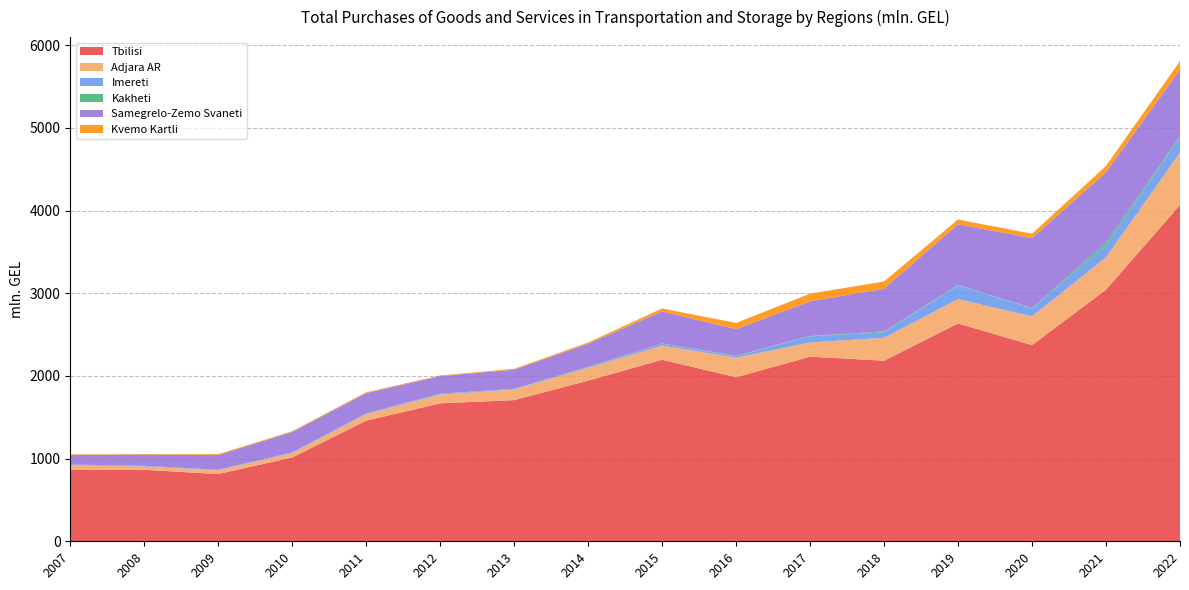

Reading left to right, list all the values displayed in this chart.

Tbilisi: 2007=863.1	2008=864.6	2009=813.6	2010=1014.2	2011=1459.0	2012=1668.5	2013=1707.7	2014=1943.3	2015=2196.0	2016=1984.2	2017=2233.0	2018=2184.5	2019=2634.8	2020=2372.7	2021=3043.2	2022=4068.6
Adjara AR: 2007=57.4	2008=39.6	2009=46.0	2010=52.8	2011=78.8	2012=104.9	2013=128.8	2014=153.0	2015=171.2	2016=236.9	2017=172.2	2018=277.0	2019=294.0	2020=348.2	2021=390.8	2022=634.4
Imereti: 2007=7.0	2008=9.3	2009=5.3	2010=8.4	2011=9.5	2012=9.7	2013=7.5	2014=6.5	2015=24.0	2016=16.9	2017=74.3	2018=66.5	2019=165.7	2020=95.5	2021=145.8	2022=183.1
Kakheti: 2007=0.2	2008=0.4	2009=0.1	2010=0.3	2011=0.7	2012=2.5	2013=0.6	2014=8.3	2015=1.4	2016=6.3	2017=3.8	2018=10.1	2019=6.6	2020=4.5	2021=35.8	2022=14.4
Samegrelo-Zemo Svaneti: 2007=117.8	2008=135.4	2009=179.3	2010=246.6	2011=244.5	2012=213.2	2013=231.0	2014=278.9	2015=387.9	2016=321.9	2017=419.5	2018=517.1	2019=733.8	2020=846.6	2021=847.9	2022=804.2
Kvemo Kartli: 2007=6.3	2008=6.4	2009=9.9	2010=9.4	2011=10.4	2012=7.0	2013=11.0	2014=15.0	2015=36.0	2016=74.6	2017=92.8	2018=87.6	2019=57.7	2020=52.5	2021=77.1	2022=103.5